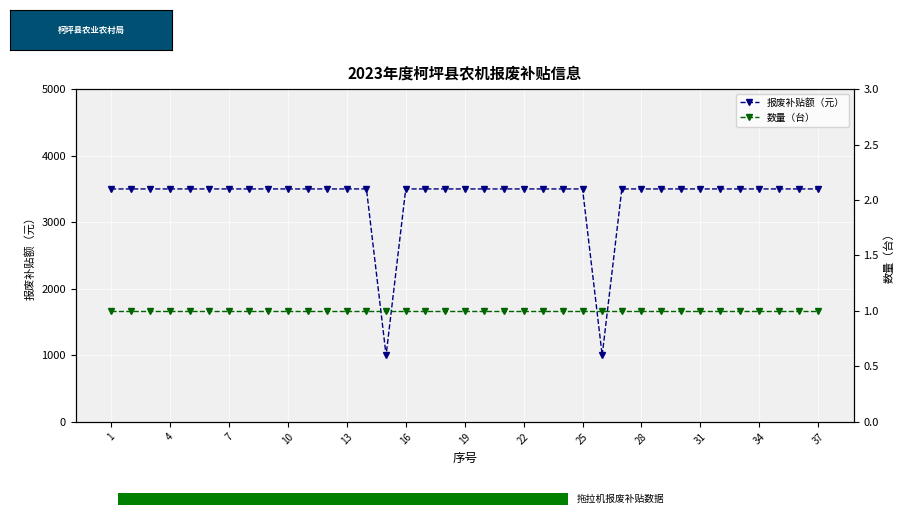

What is the sum of the 报废补贴额（元） values at 22 and 10?

7000